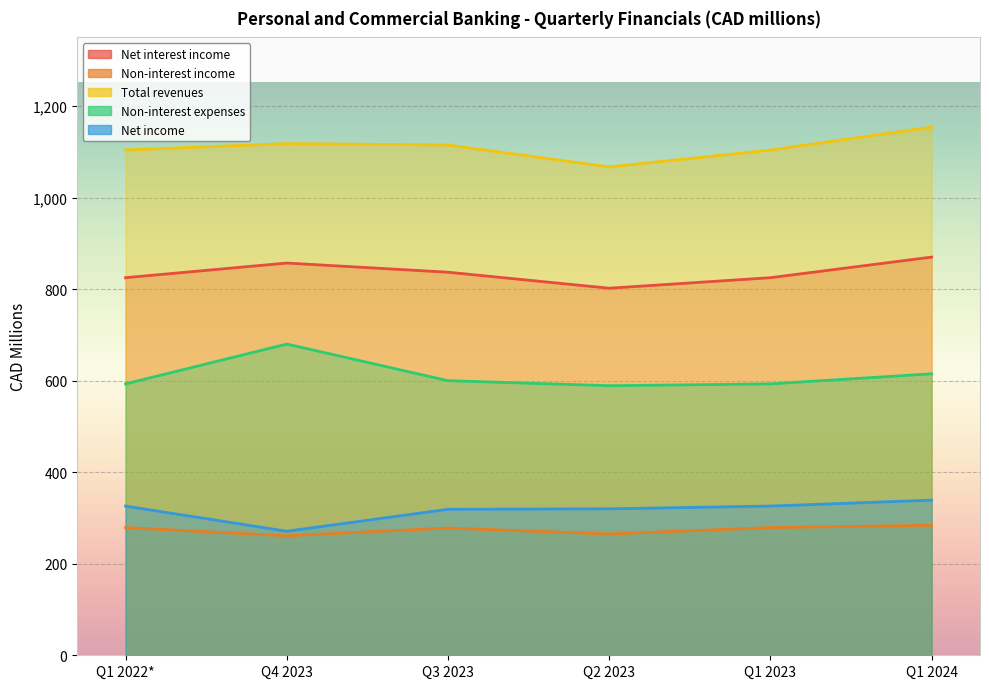

How many interior local peaks does the Non-interest expenses series have?

1